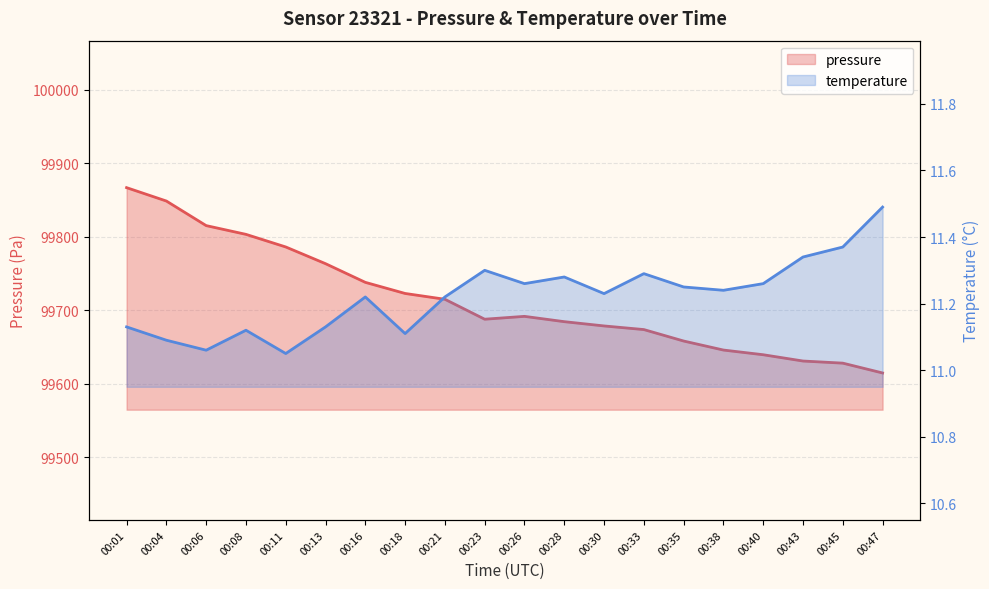

Between 00:35 and 00:45, which series saw the biggest shift?

pressure